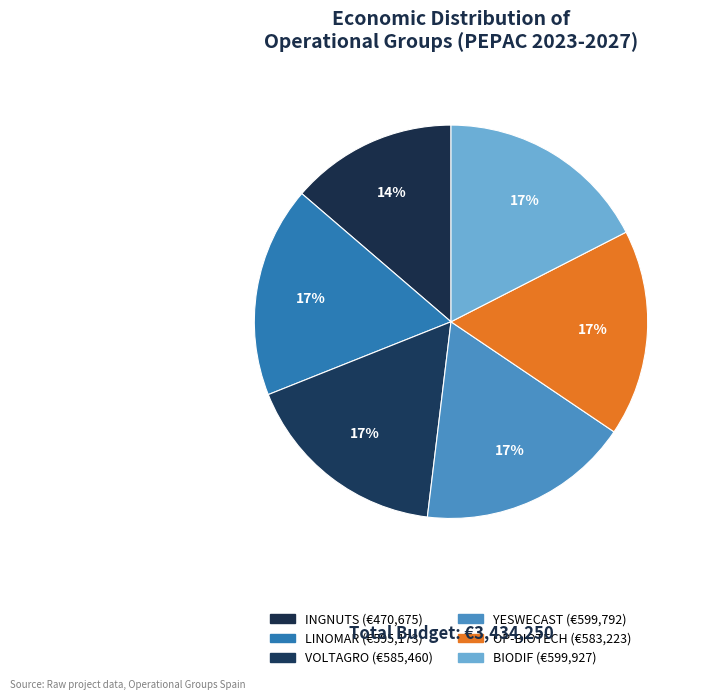

Between LINOMAR and VOLTAGRO, which is larger?

LINOMAR